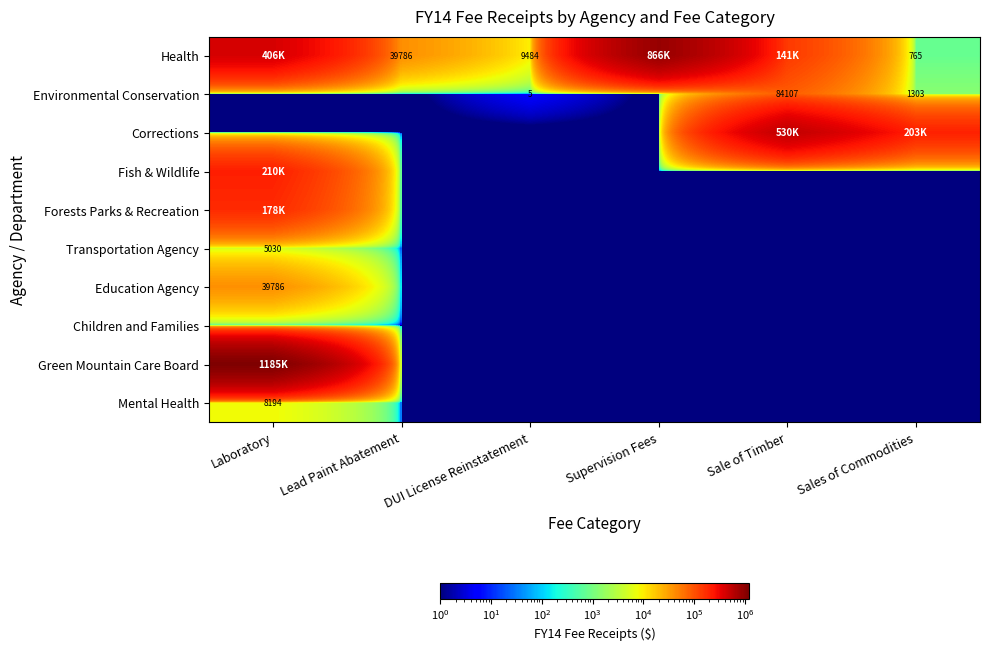

At Sale of Timber, list the series in order from smallest to largest.

Fish & Wildlife, Forests Parks & Recreation, Transportation Agency, Education Agency, Children and Families, Green Mountain Care Board, Mental Health, Environmental Conservation, Health, Corrections